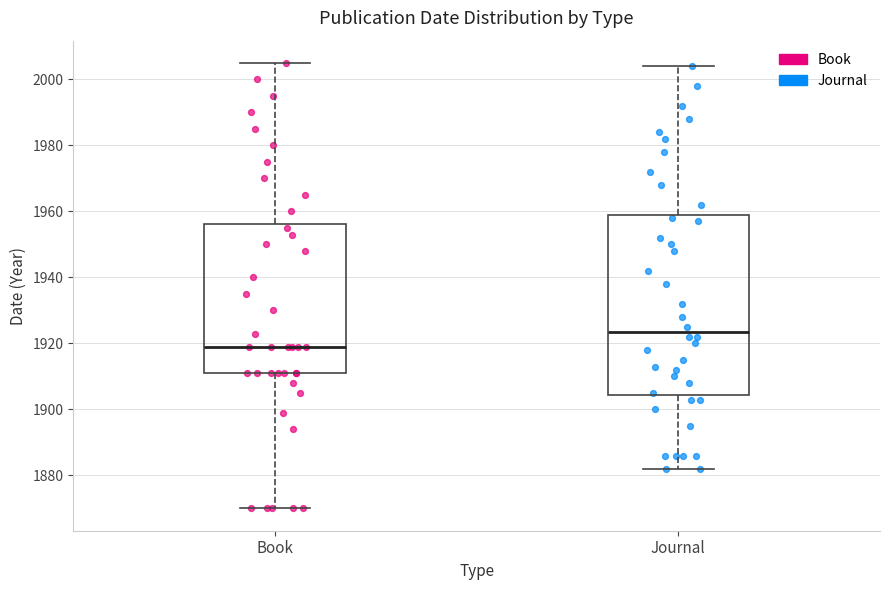

Reading left to right, read every box against the y-axis: the position of its median line, the range the box covers, and the ends of its whiskers. The values are not printed on the chart, so give them approximately, as read against the axis.

Book: median 1920, box 1912 to 1956, whiskers 1870 to 2006
Journal: median 1924, box 1904 to 1960, whiskers 1882 to 2004